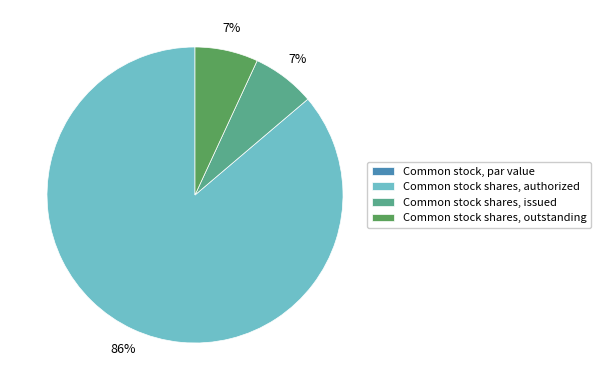

Which has a higher value, Common stock shares, outstanding or Common stock shares, authorized?

Common stock shares, authorized